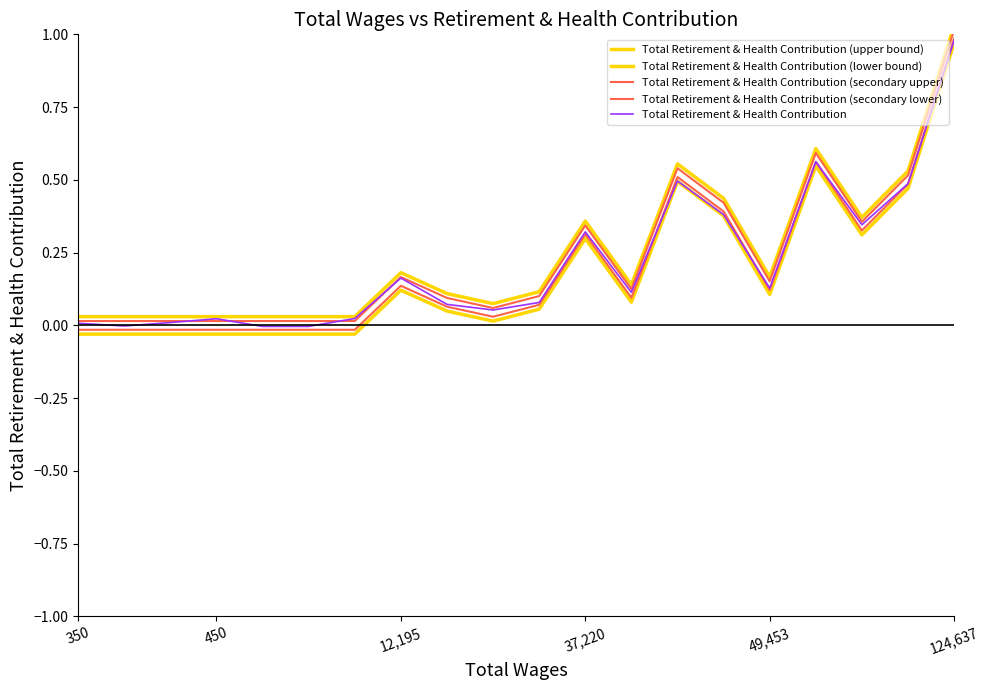

How many values in the Total Retirement & Health Contribution series are below 0?

3